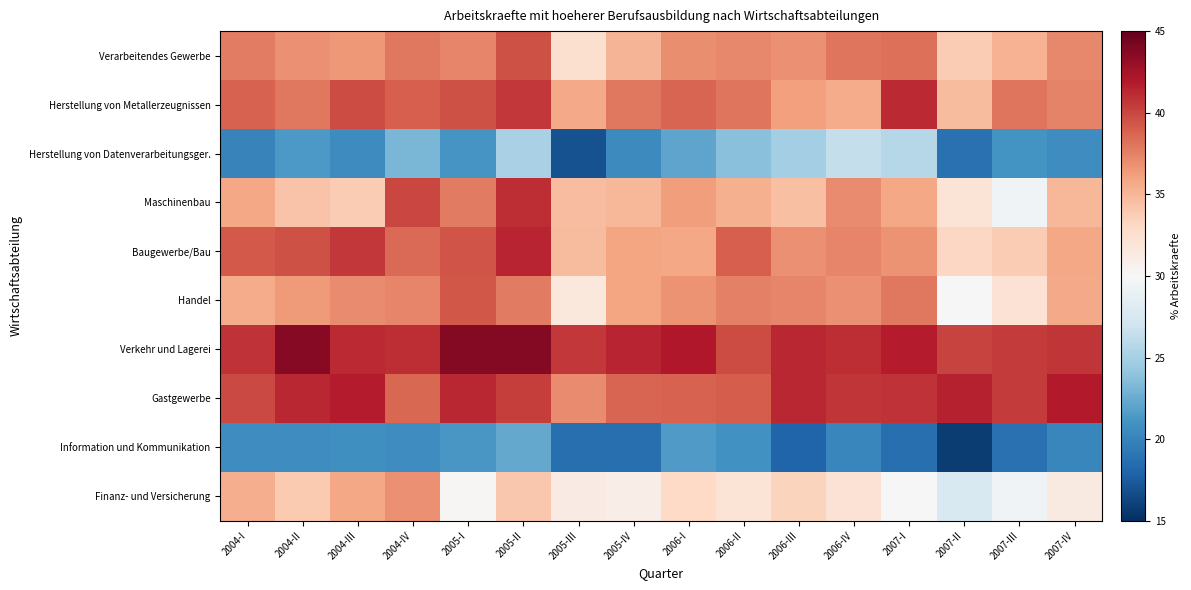

Which series has the widest spread of values?

Maschinenbau